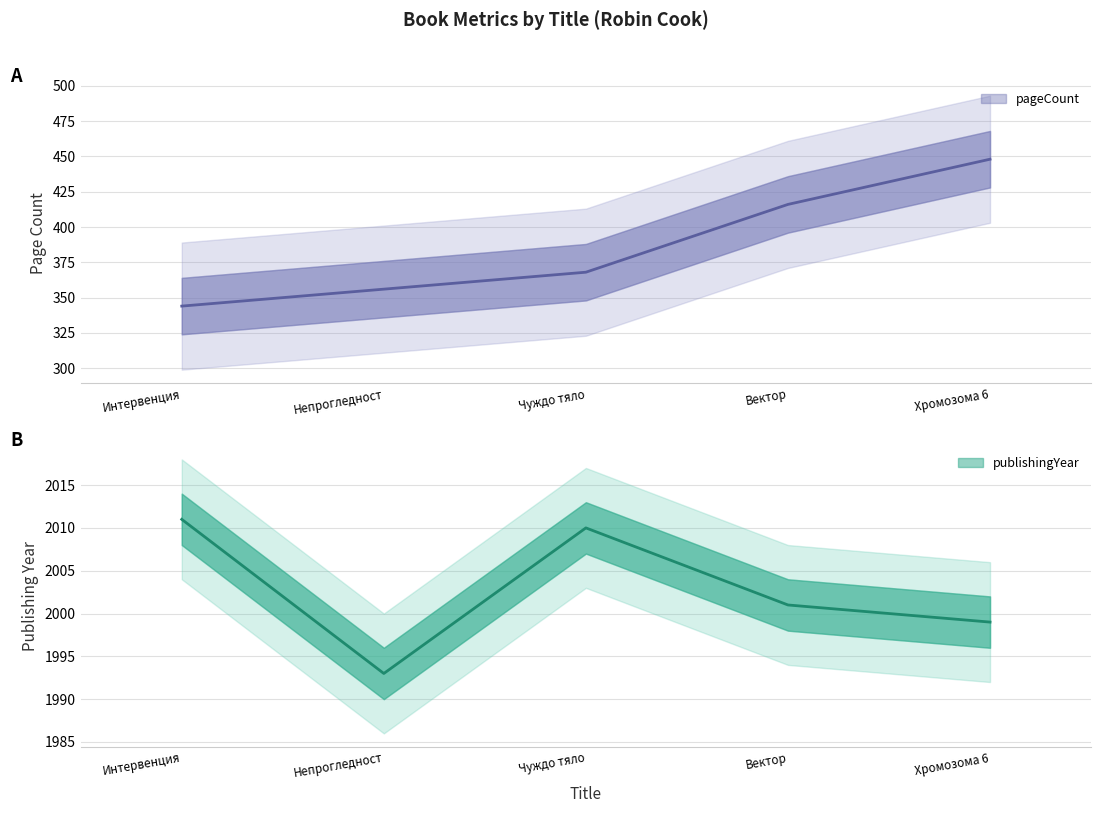

Reading left to right, what are all the values shown in this chart?

pageCount: 344	356	368	416	448
publishingYear: 2011	1993	2010	2001	1999